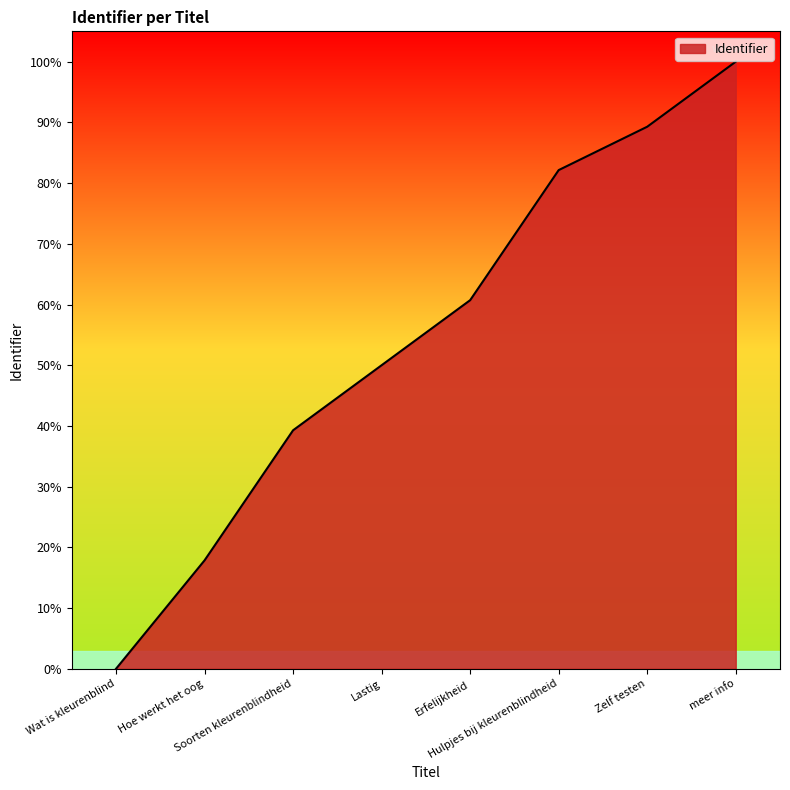

At which label does the data first exceed 60?

Erfelijkheid